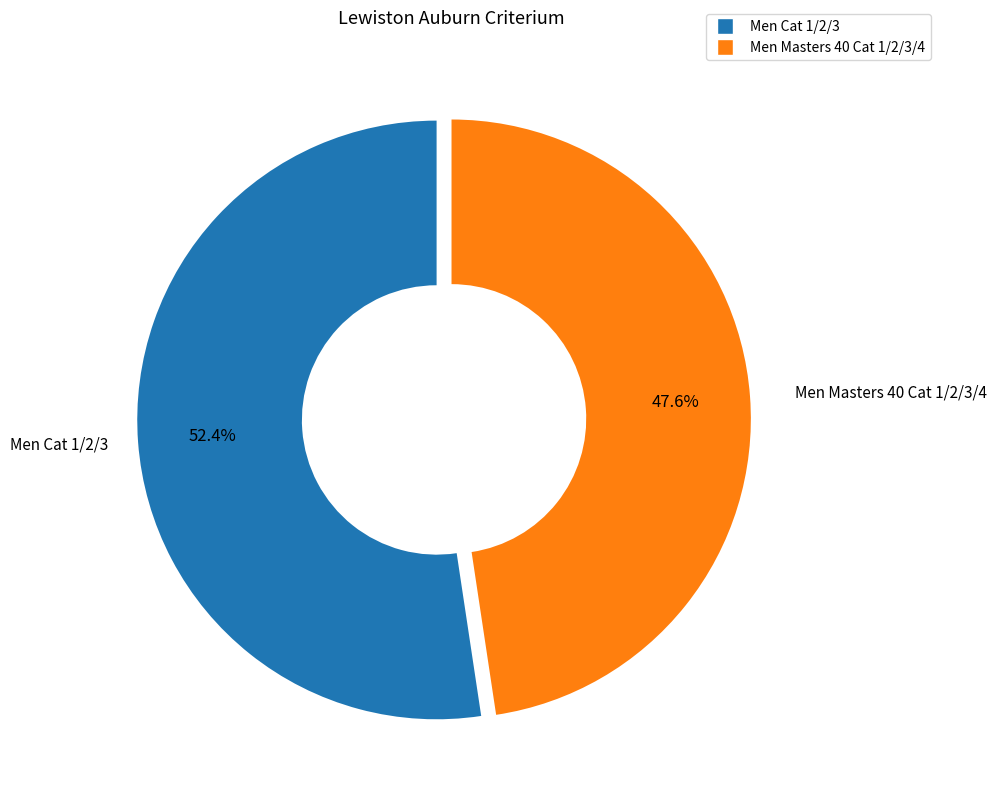

Which category has the smallest portion of the pie?

Men Masters 40 Cat 1/2/3/4